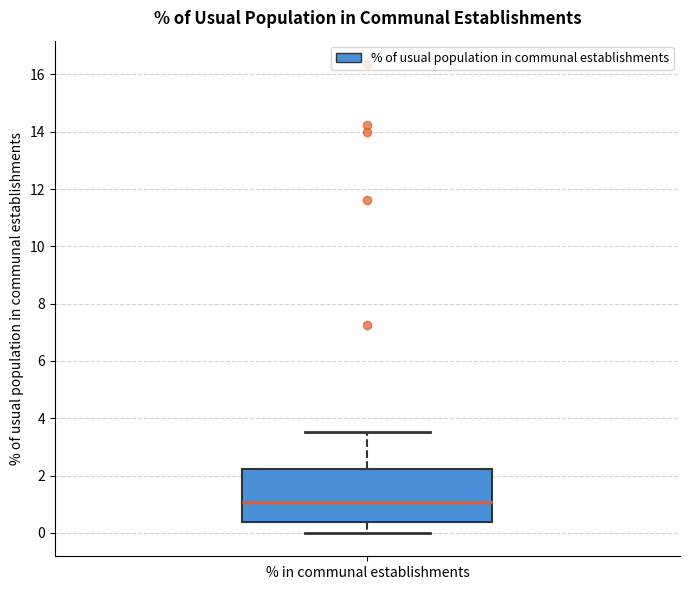

Transcribe this box plot: give where the median line is, the range the box spans, and where the two whiskers end, as read against the y-axis. The values are not printed on the chart, so give them approximately, as read against the axis.

median 1.0, box 0.4 to 2.2, whiskers 0.0 to 3.6